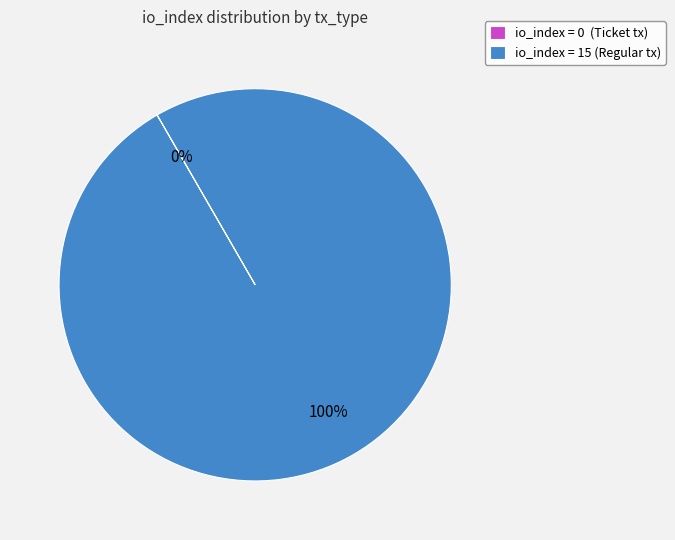

Which slice is the largest?

io_index = 15 (Regular tx)